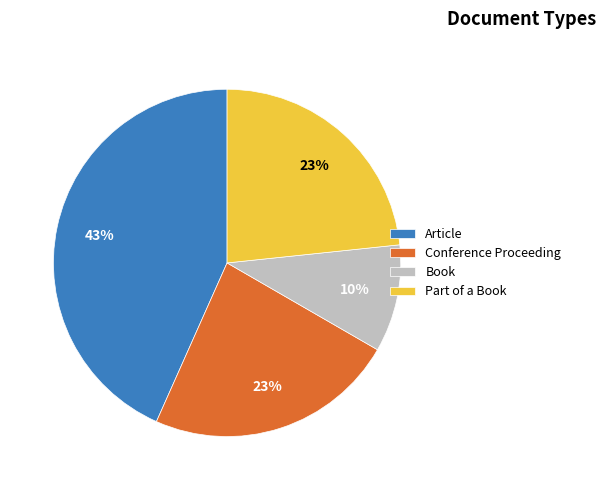

Approximately how many times larger is the value at Book compared to Part of a Book?

0.4